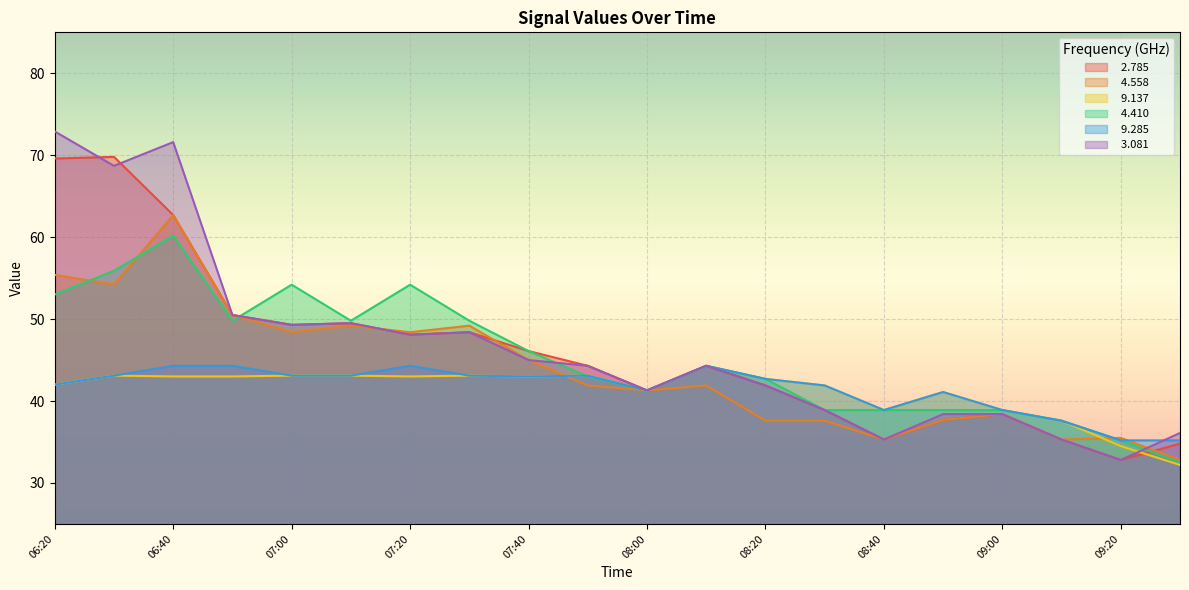

Does the chart display data point markers on the line(s)?

No